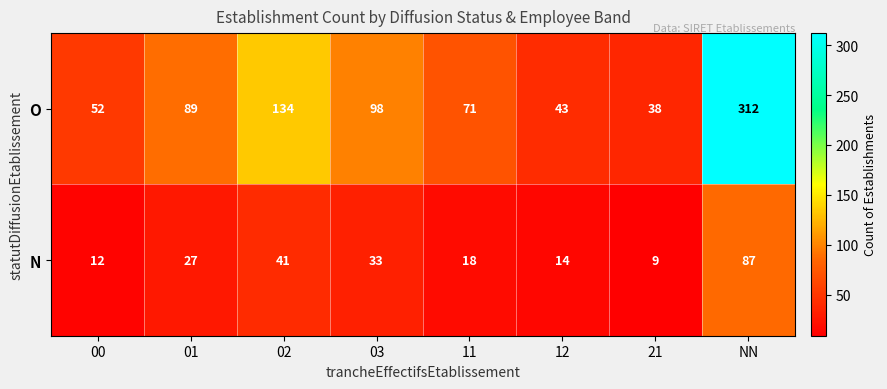

At which label does N reach its minimum?

21